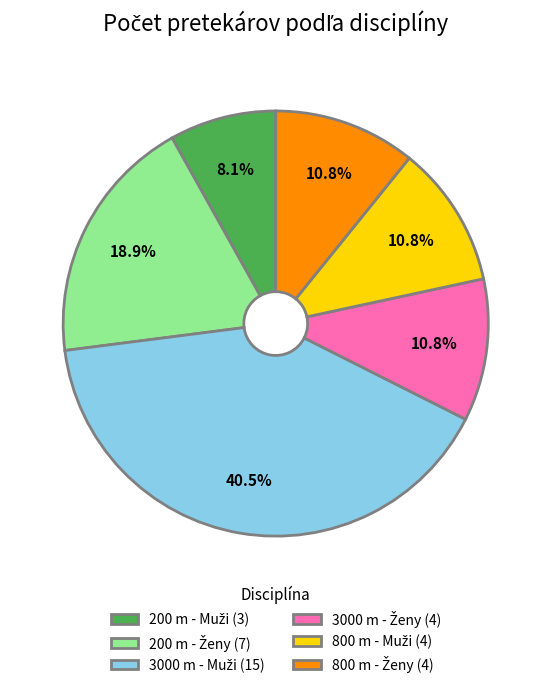

Is there any slice that represents more than half of the pie?

No